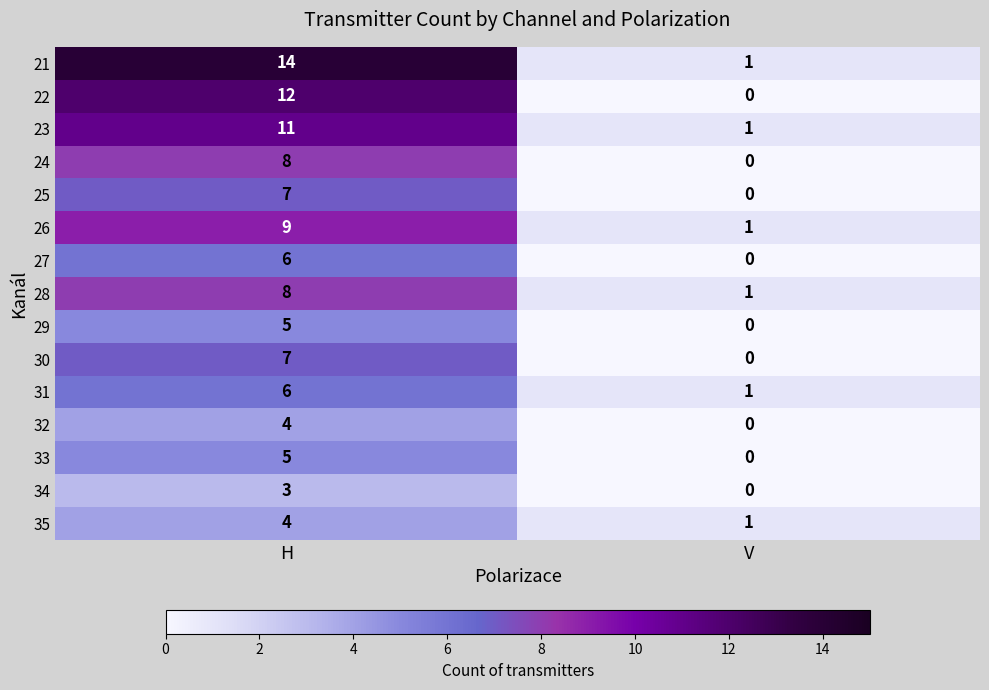

Is it true that 29 equals 5 at H?

True